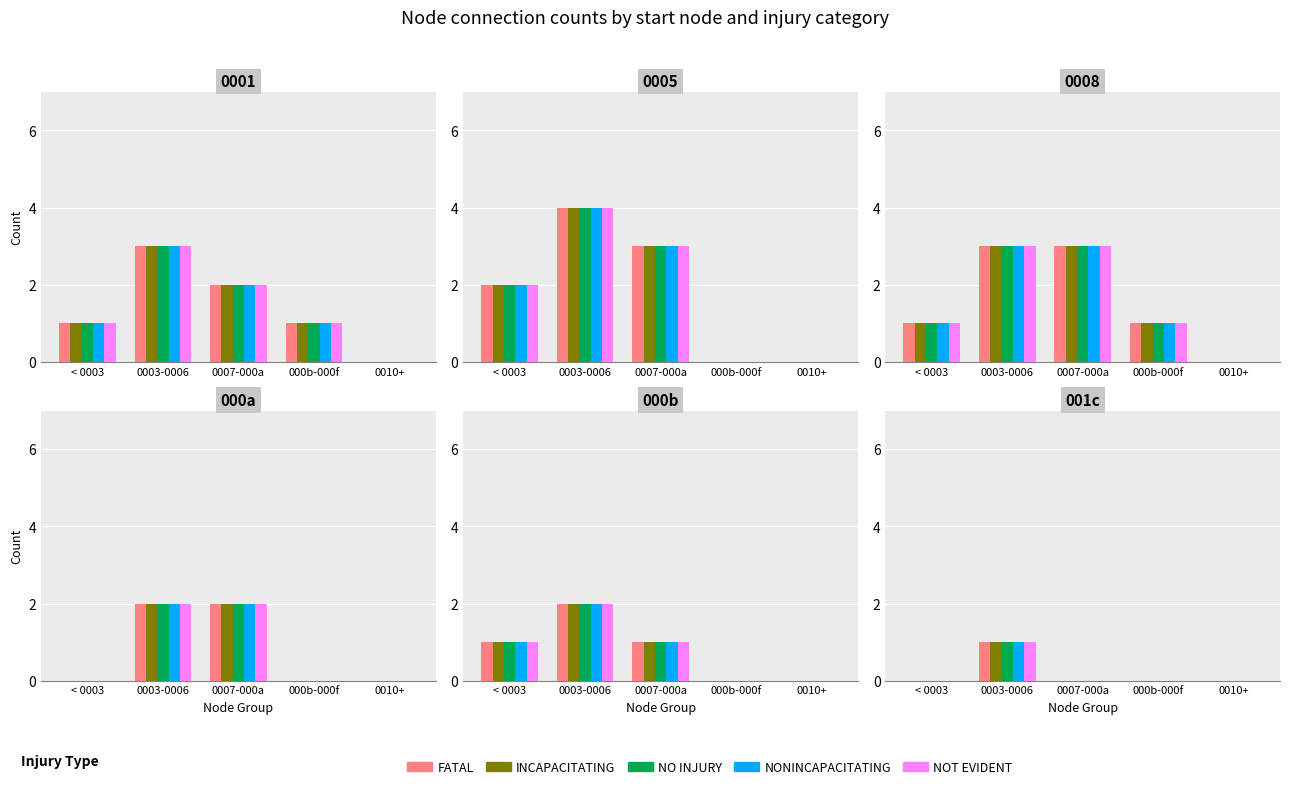

How many data points does each series have?

5